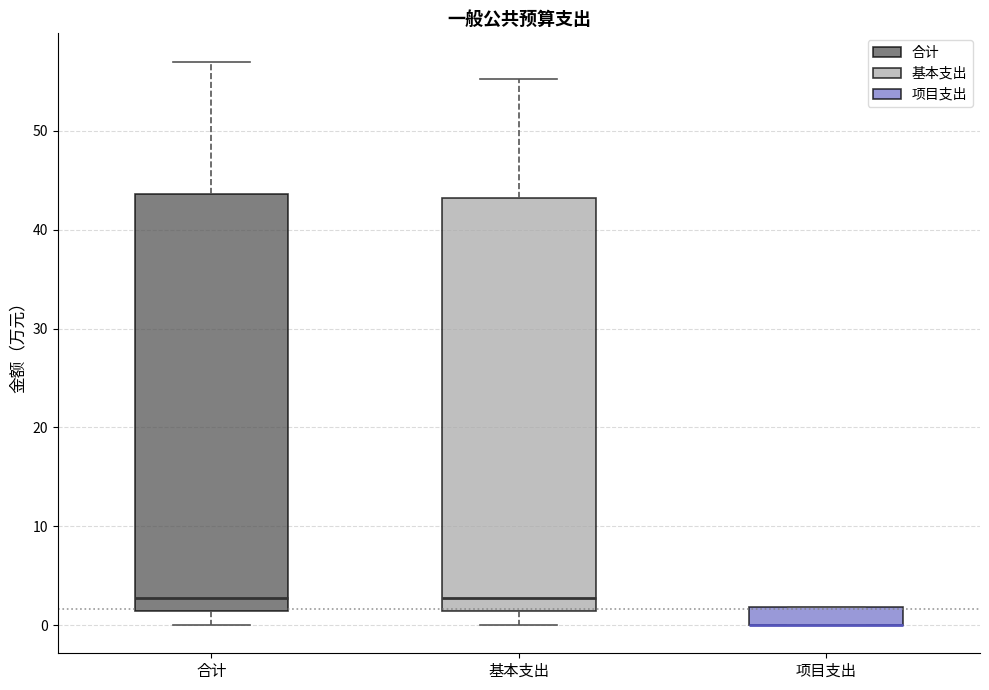

Reading left to right, read every box against the y-axis: the position of its median line, the range the box covers, and the ends of its whiskers. The values are not printed on the chart, so give them approximately, as read against the axis.

合计: median 3, box 1 to 44, whiskers 0 to 57
基本支出: median 3, box 1 to 43, whiskers 0 to 55
项目支出: median 0 (drawn on the box's lower edge), box 0 to 2, whiskers 0 to 2